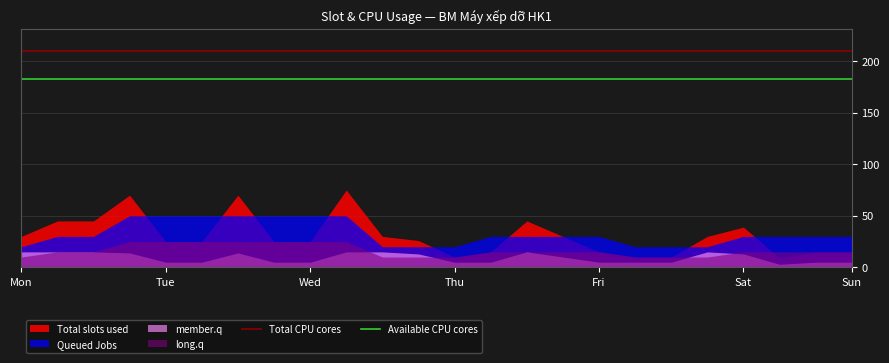

True or false: Available CPU cores and Total CPU cores cross at least once.

False